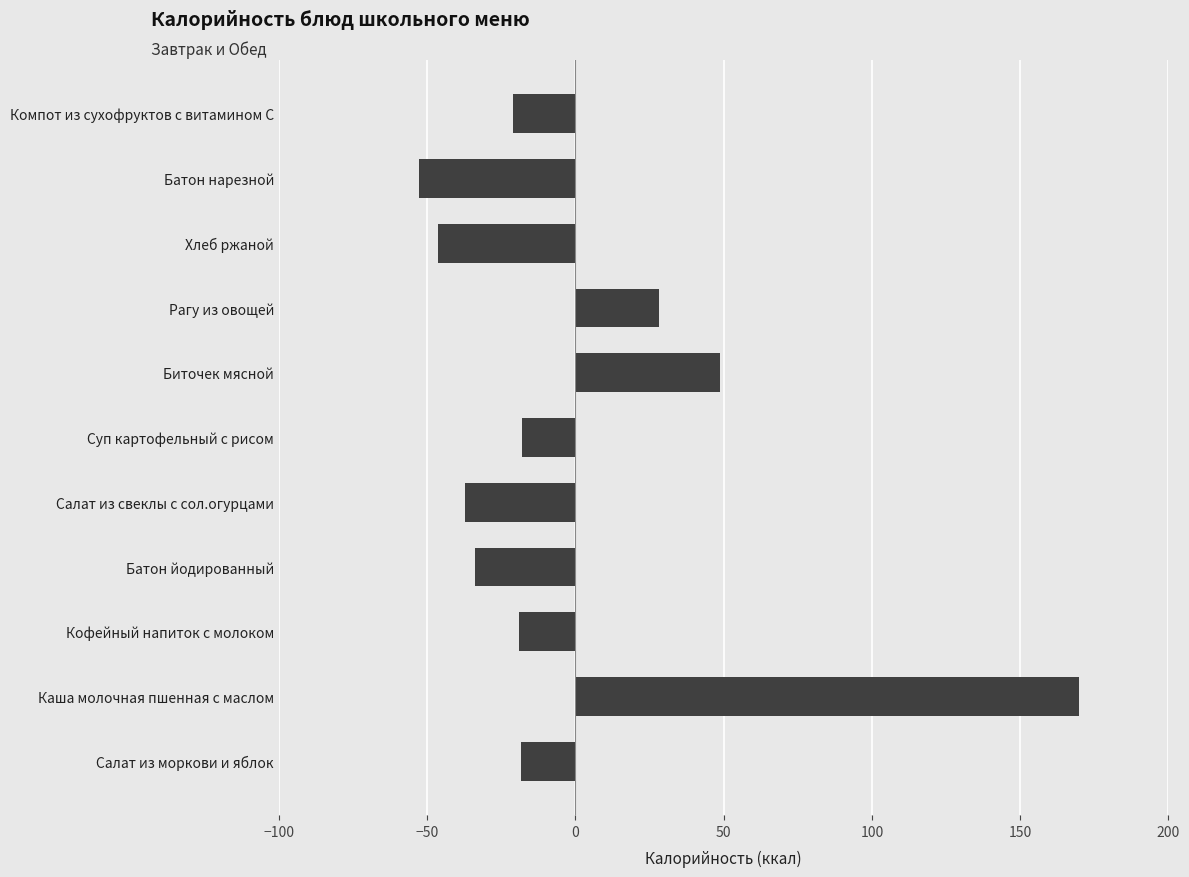

How many series are shown in this chart?

1